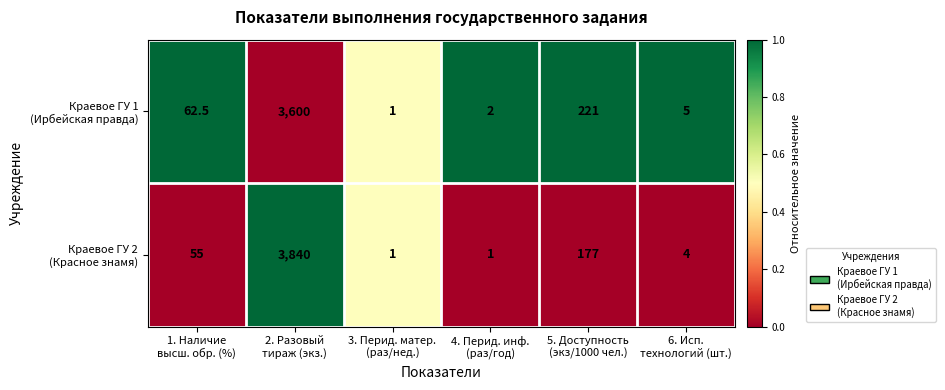

What is the maximum value shown in the chart?

3840.0